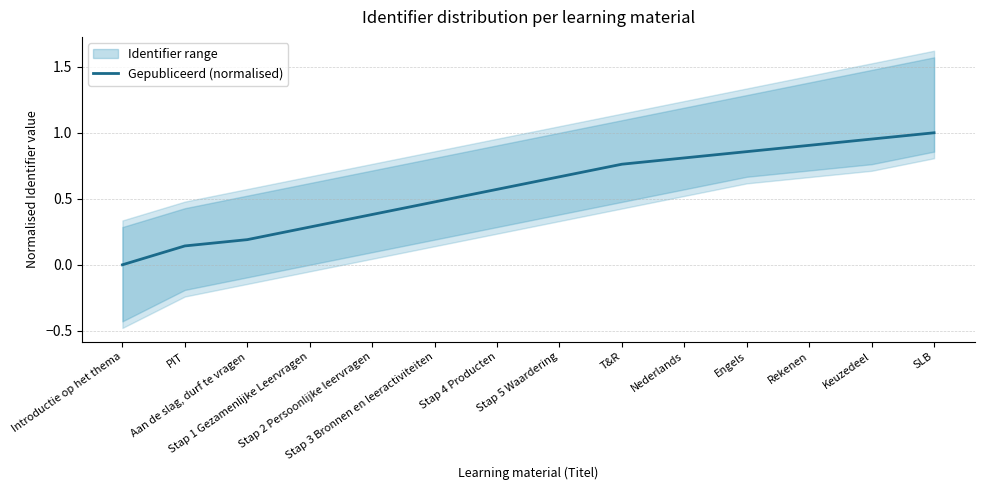

What is the change in value from PIT to Stap 1 Gezamenlijke Leervragen?

+0.1